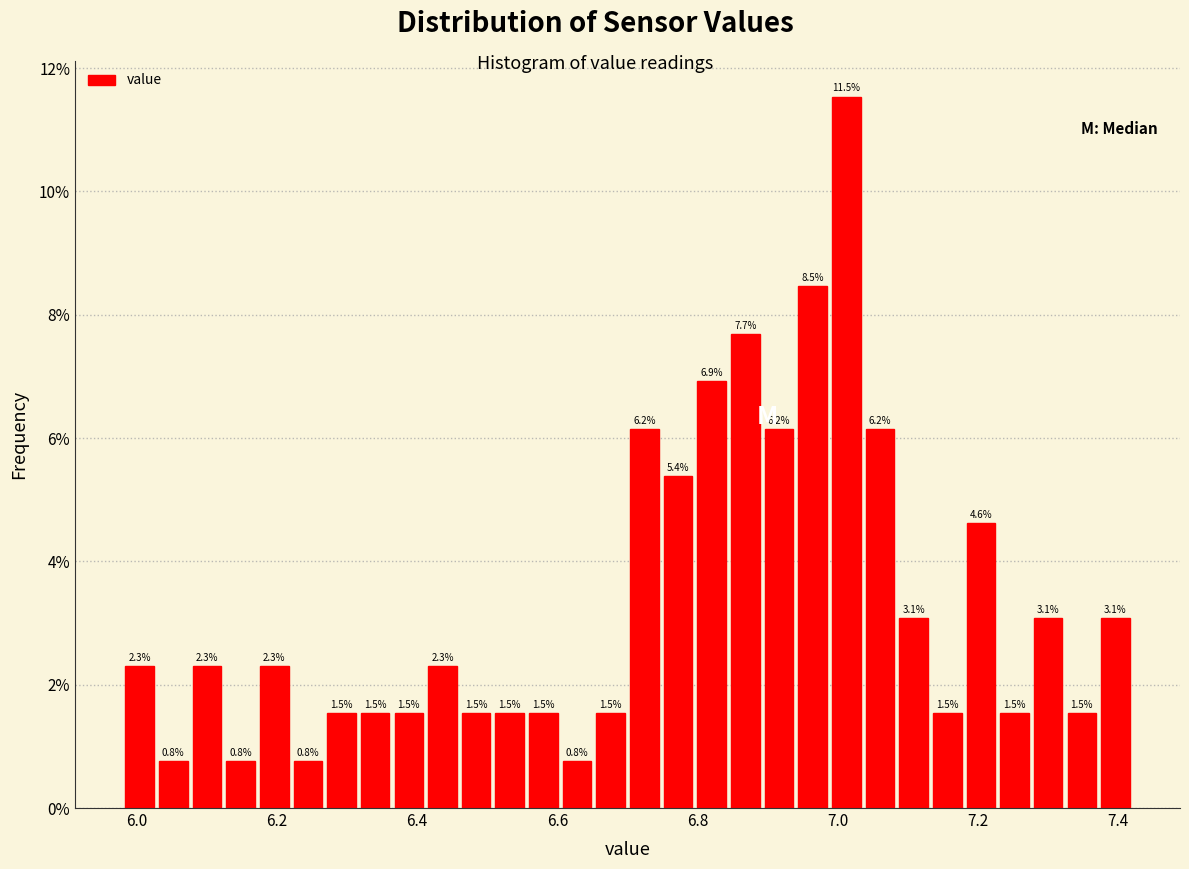

Read against the x-axis, roughly where is the centre of the tallest bar?

7.02